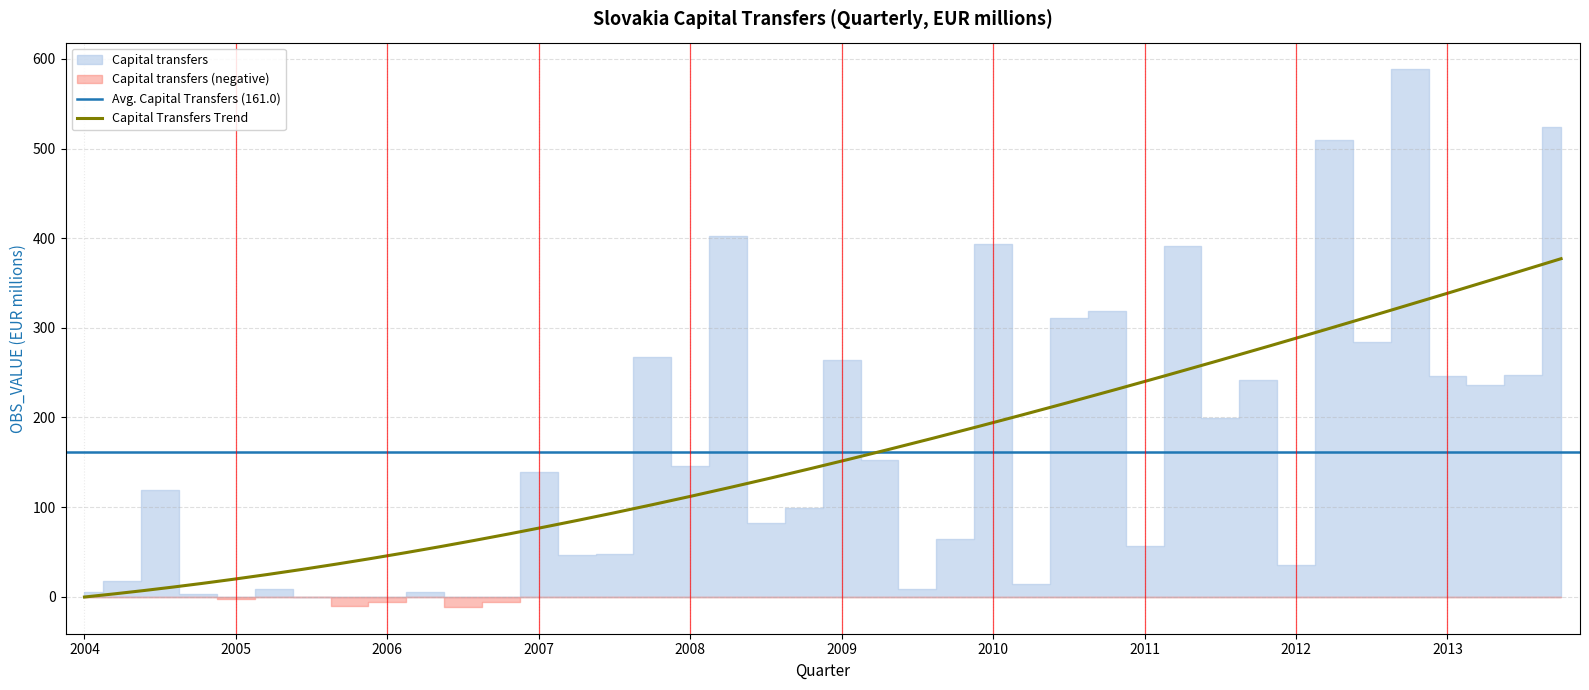

List the labels in order of value, largest first.

2012-Q4, 2013-Q4, 2012-Q2, 2008-Q2, 2010-Q1, 2011-Q2, 2010-Q4, 2010-Q3, 2012-Q3, 2007-Q4, 2009-Q1, 2013-Q3, 2013-Q1, 2011-Q4, 2013-Q2, 2011-Q3, 2009-Q2, 2008-Q1, 2007-Q1, 2004-Q3, 2008-Q4, 2008-Q3, 2009-Q4, 2011-Q1, 2007-Q3, 2007-Q2, 2012-Q1, 2004-Q2, 2010-Q2, 2005-Q2, 2009-Q3, 2006-Q2, 2004-Q1, 2004-Q4, 2005-Q3, 2005-Q1, 2006-Q1, 2006-Q4, 2005-Q4, 2006-Q3